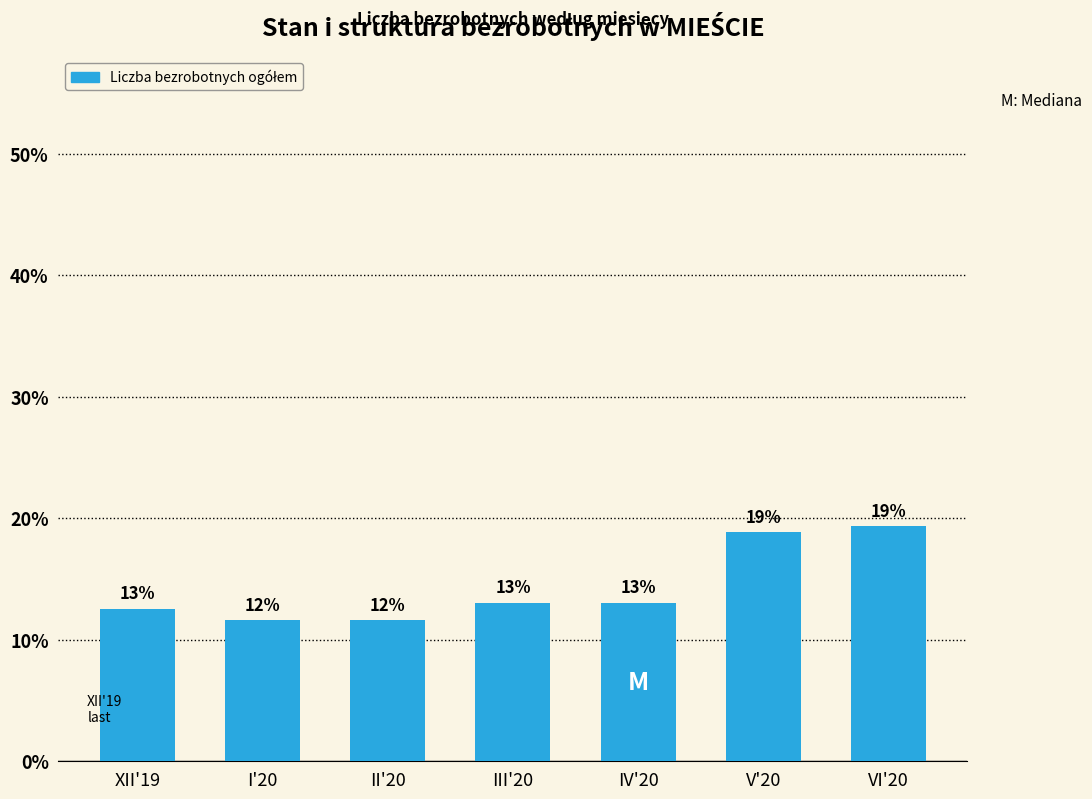

How many bars are there in total?

7